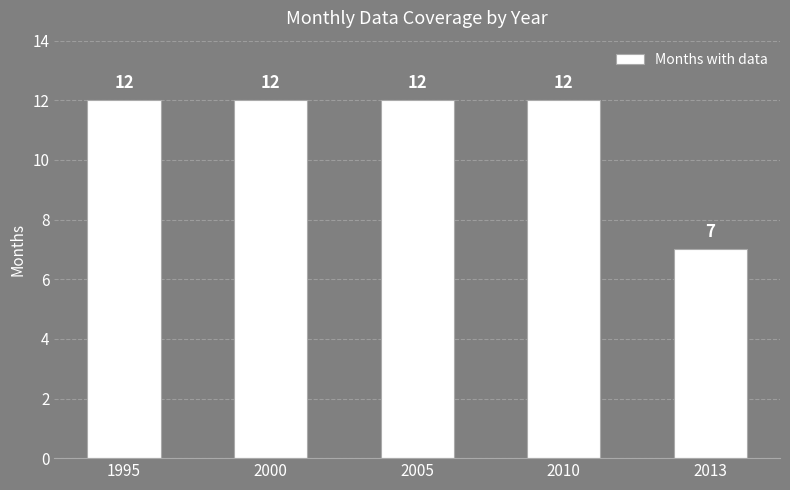

Reading right to left, transcribe all the data shown in this chart.

7	12	12	12	12